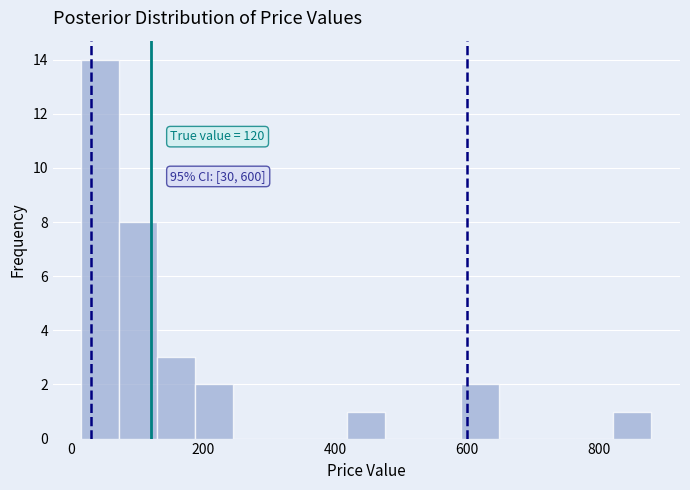

Read against the x-axis, roughly where is the centre of the tallest bar?

40